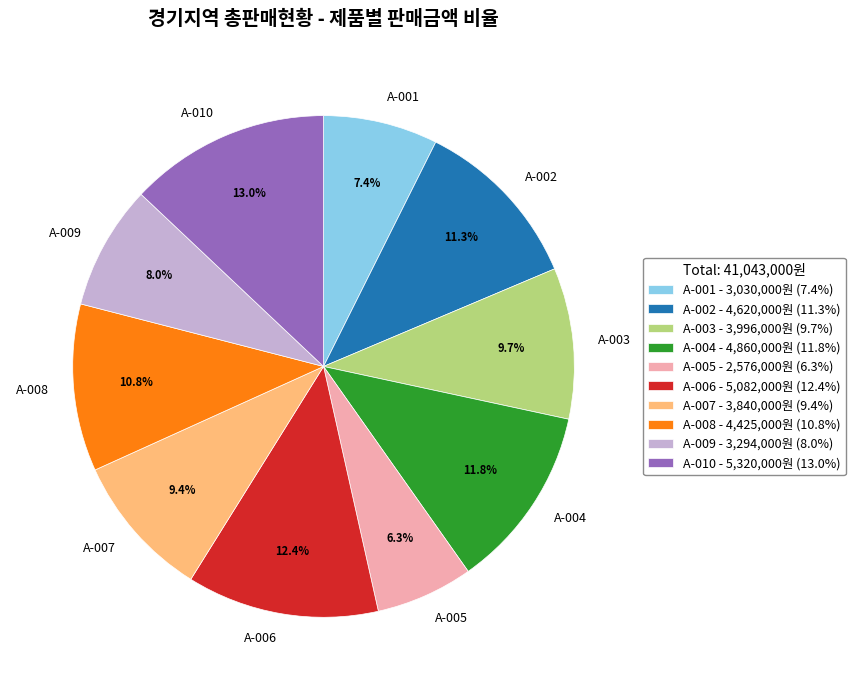

To the nearest percent, what is the difference between the largest and smallest slice percentages?

7%